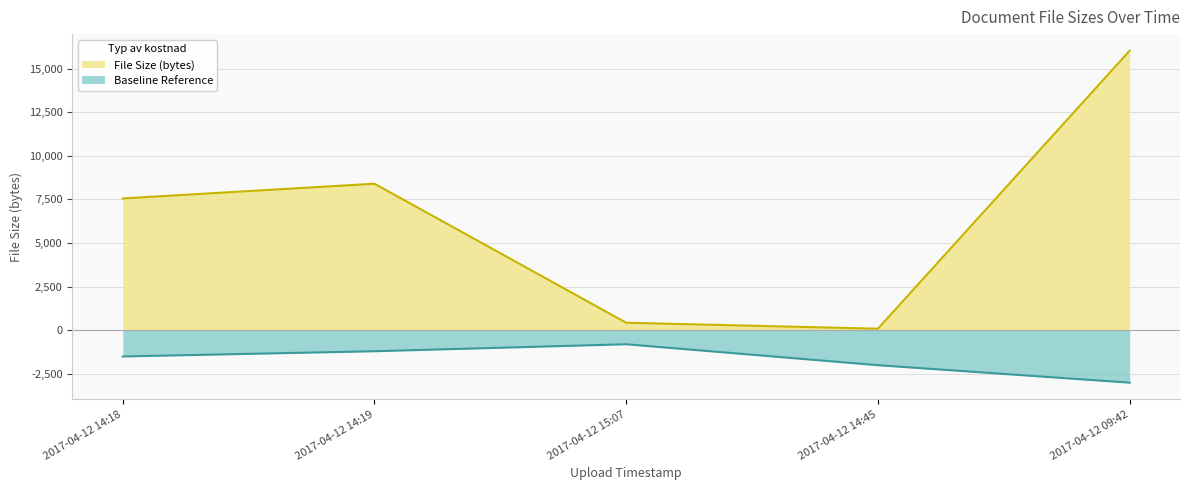

Count the number of categories in the chart.

5